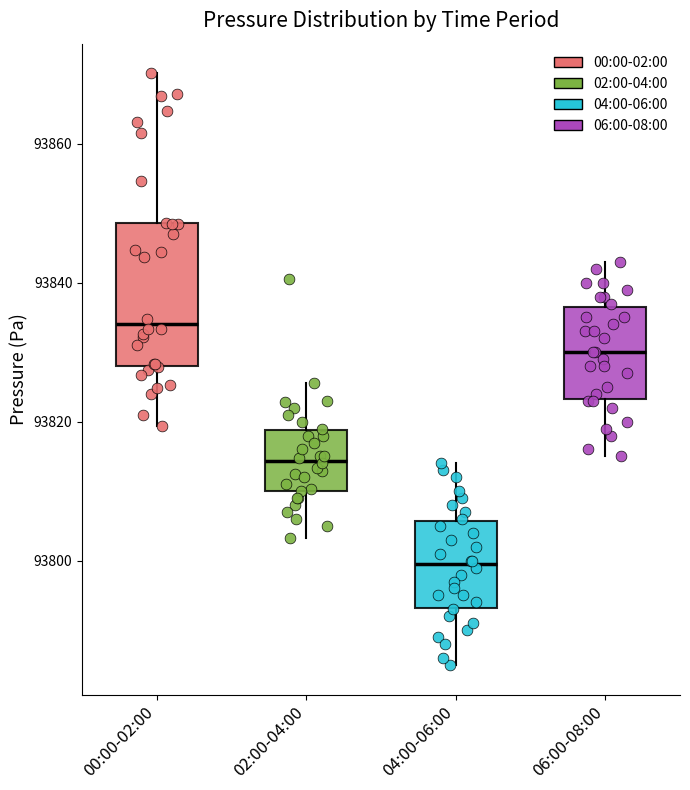

Which box is the tallest, from its lower edge to its upper edge?

00:00-02:00